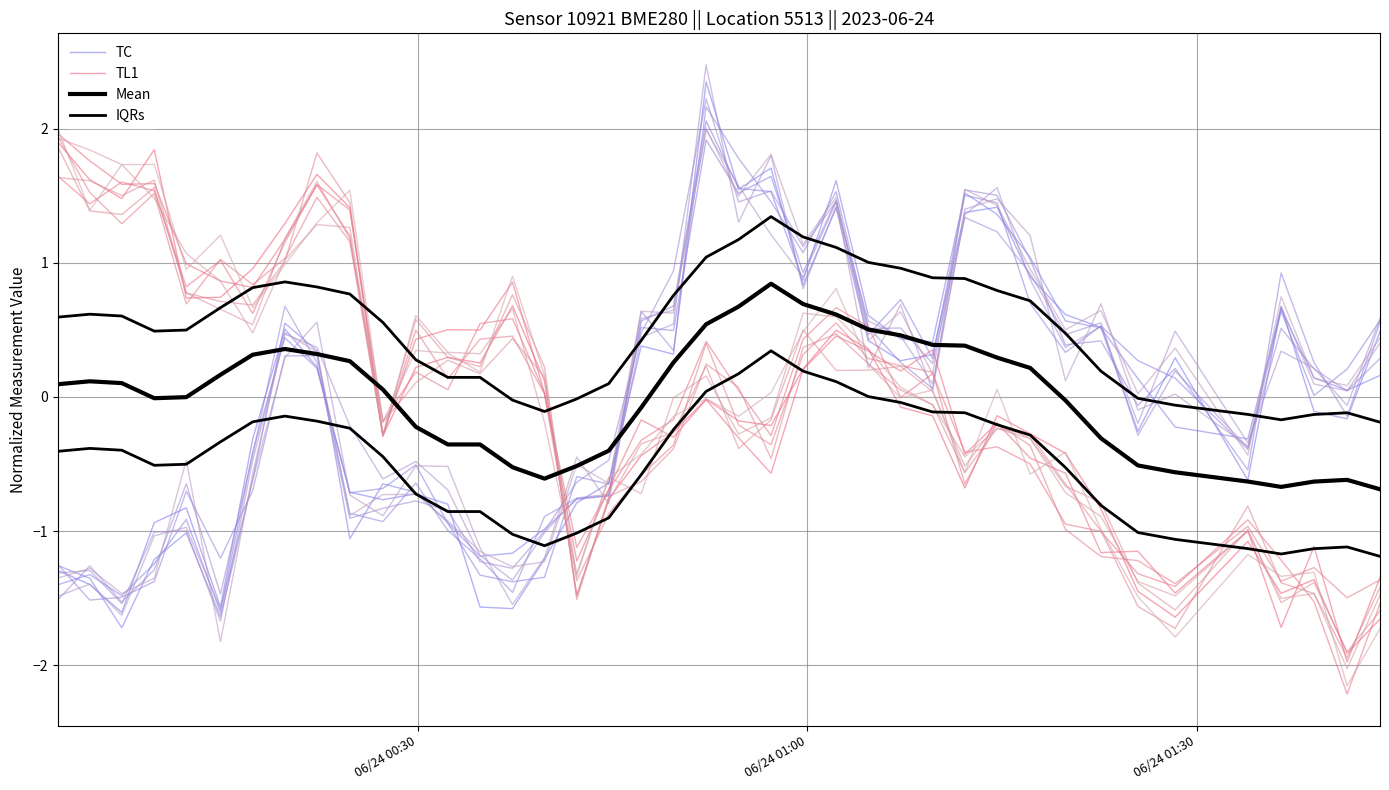

Reading left to right, extract all data points from this chart.

TC: -1.3	-1.4	-1.6	-0.9	-0.8	-1.6	-0.3	0.5	0.2	-0.7	-0.8	-0.7	-0.8	-1.6	-1.6	-1.2	-0.8	-0.6	0.4	0.3	2.3	1.5	1.7	0.8	1.4	0.4	0.3	0.3	1.4	1.4	0.9	0.6	0.5	-0.3	0.3	-0.6	0.7	-0.1	-0.2	0.5
TL1: 1.9	1.6	1.5	1.8	0.7	0.7	1.0	1.3	1.7	1.4	-0.3	0.2	0.3	0.3	0.7	0.1	-1.5	-0.8	-0.4	-0.3	-0.0	-0.2	-0.2	0.2	0.5	0.4	-0.1	-0.1	-0.7	-0.1	-0.3	-0.4	-0.8	-1.4	-1.6	-1.1	-1.5	-1.4	-1.9	-1.7
Mean: 0.1	0.1	0.1	-0.0	-0.0	0.2	0.3	0.4	0.3	0.3	0.1	-0.2	-0.4	-0.4	-0.5	-0.6	-0.5	-0.4	-0.1	0.3	0.5	0.7	0.8	0.7	0.6	0.5	0.5	0.4	0.4	0.3	0.2	-0.0	-0.3	-0.5	-0.6	-0.6	-0.7	-0.6	-0.6	-0.7
IQRs: 0.6	0.6	0.6	0.5	0.5	0.7	0.8	0.9	0.8	0.8	0.6	0.3	0.1	0.1	-0.0	-0.1	-0.0	0.1	0.4	0.8	1.0	1.2	1.3	1.2	1.1	1.0	1.0	0.9	0.9	0.8	0.7	0.5	0.2	-0.0	-0.1	-0.1	-0.2	-0.1	-0.1	-0.2